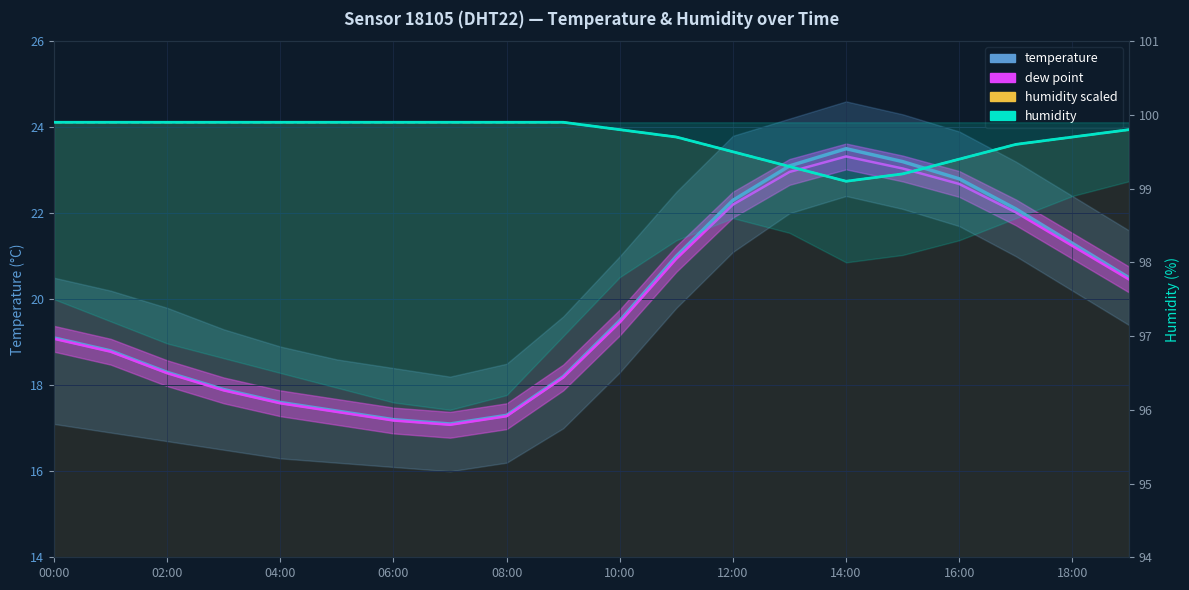

What is the highest value of the humidity scaled series?

24.1